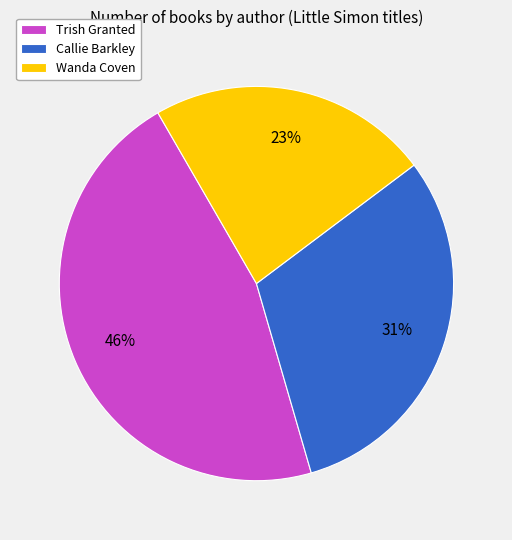

Which category has the smallest portion of the pie?

Wanda Coven